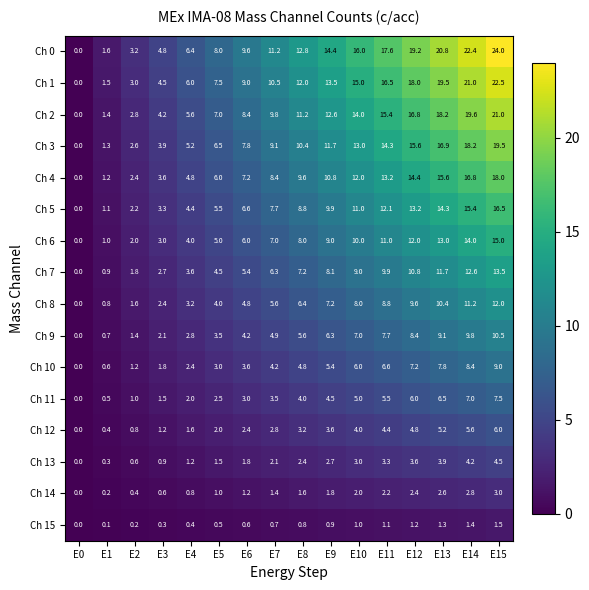

At E3, list the series in order from smallest to largest.

Ch 15, Ch 14, Ch 13, Ch 12, Ch 11, Ch 10, Ch 9, Ch 8, Ch 7, Ch 6, Ch 5, Ch 4, Ch 3, Ch 2, Ch 1, Ch 0